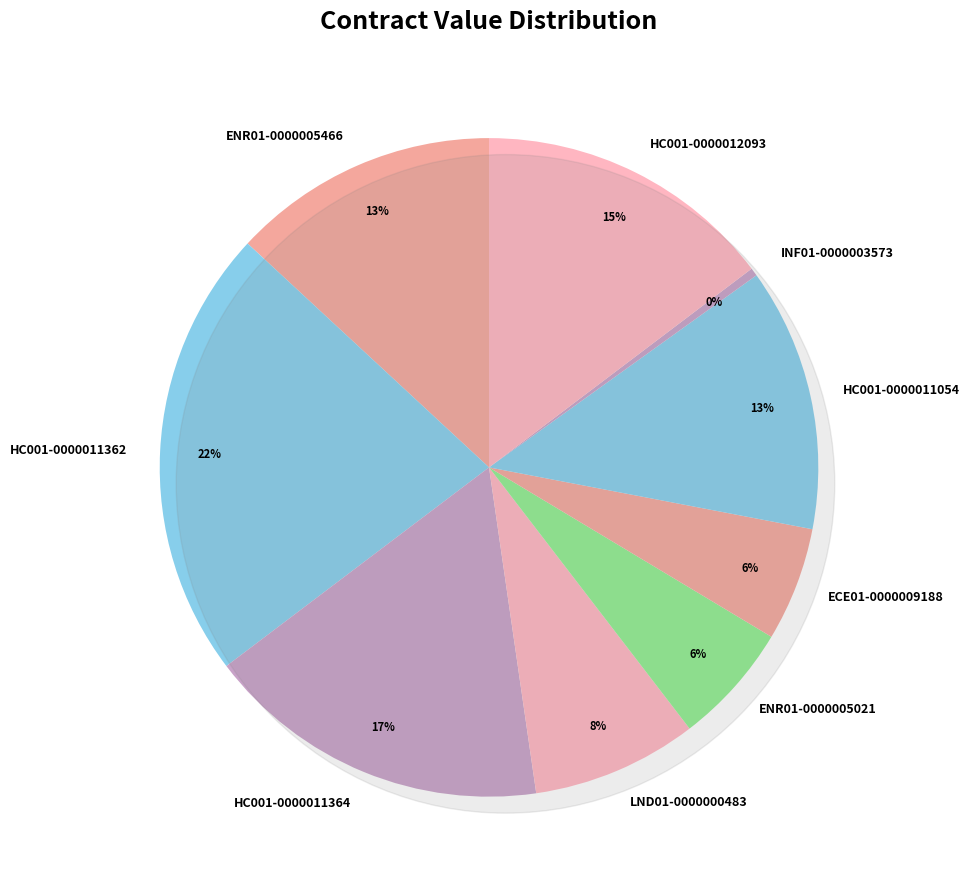

Rank the categories by value from highest to lowest.

HC001-0000011362, HC001-0000011364, HC001-0000012093, ENR01-0000005466, HC001-0000011054, LND01-0000000483, ENR01-0000005021, ECE01-0000009188, INF01-0000003573